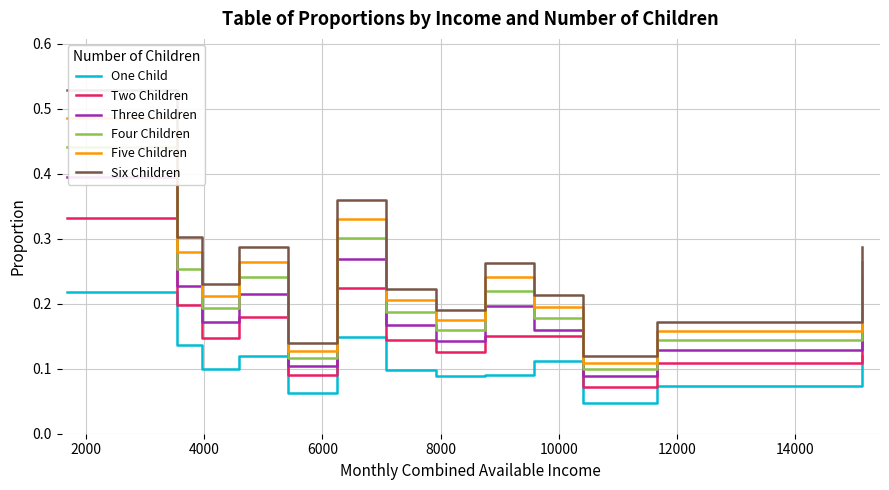

Rank the series by their maximum value, from lowest to highest.

One Child, Two Children, Three Children, Four Children, Five Children, Six Children